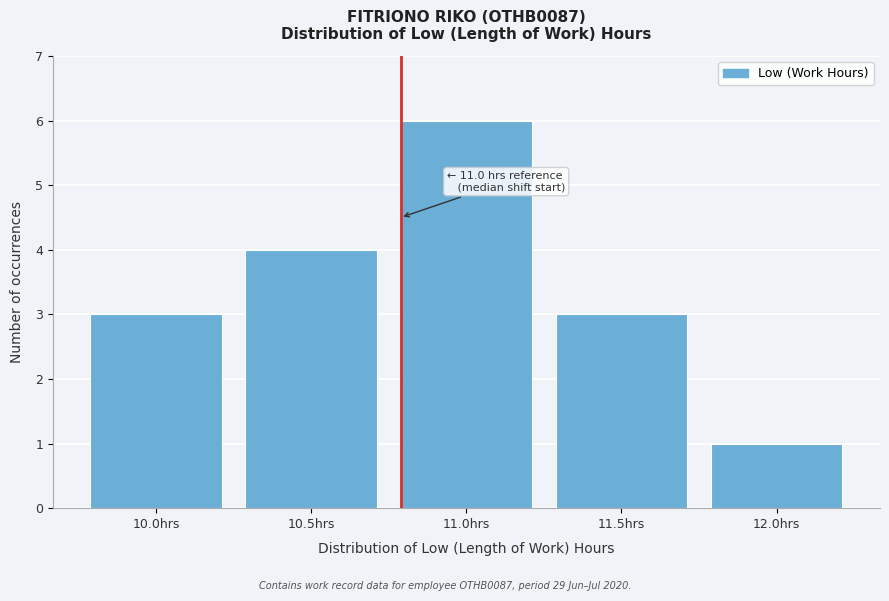

Reading left to right, what are all the values shown in this chart?

3	4	6	3	1